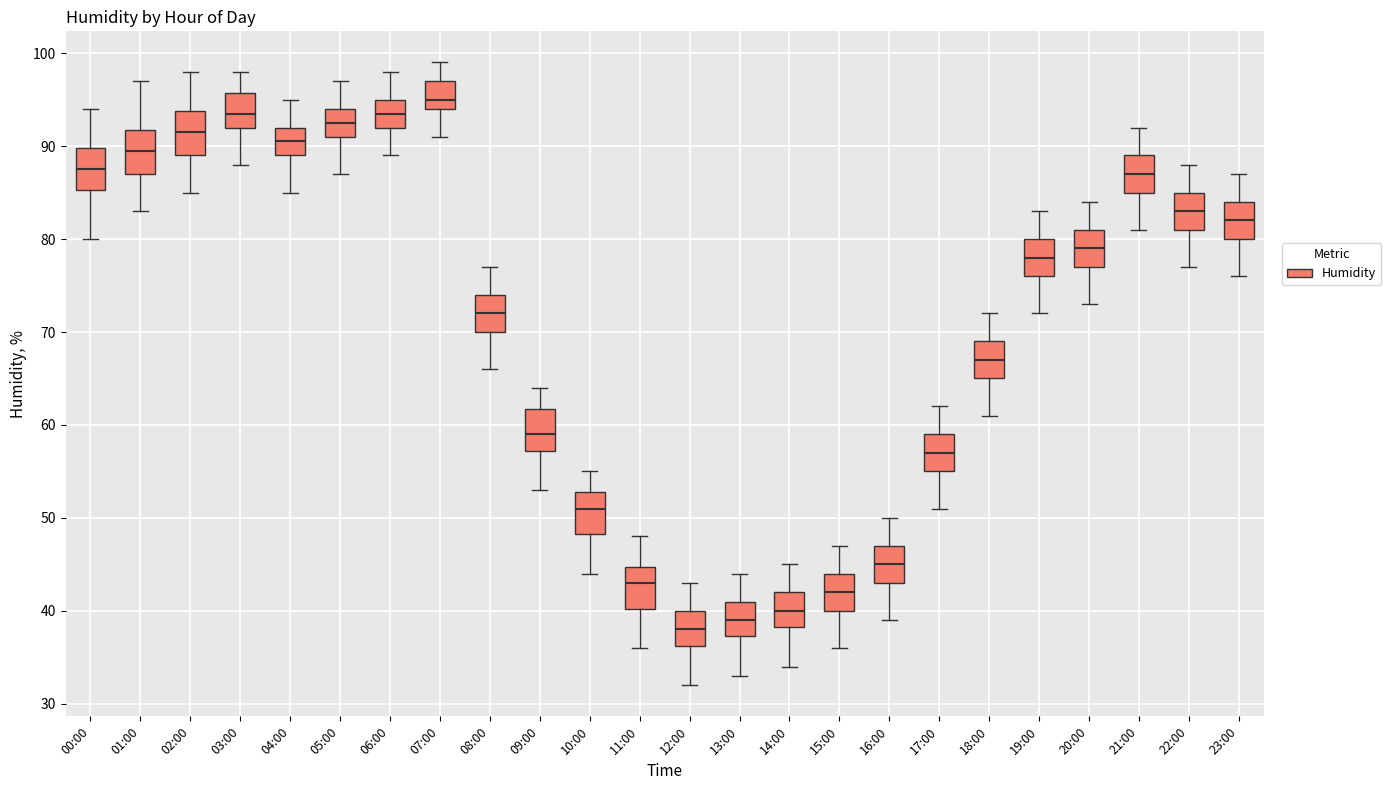

Which box's median line is the highest?

07:00